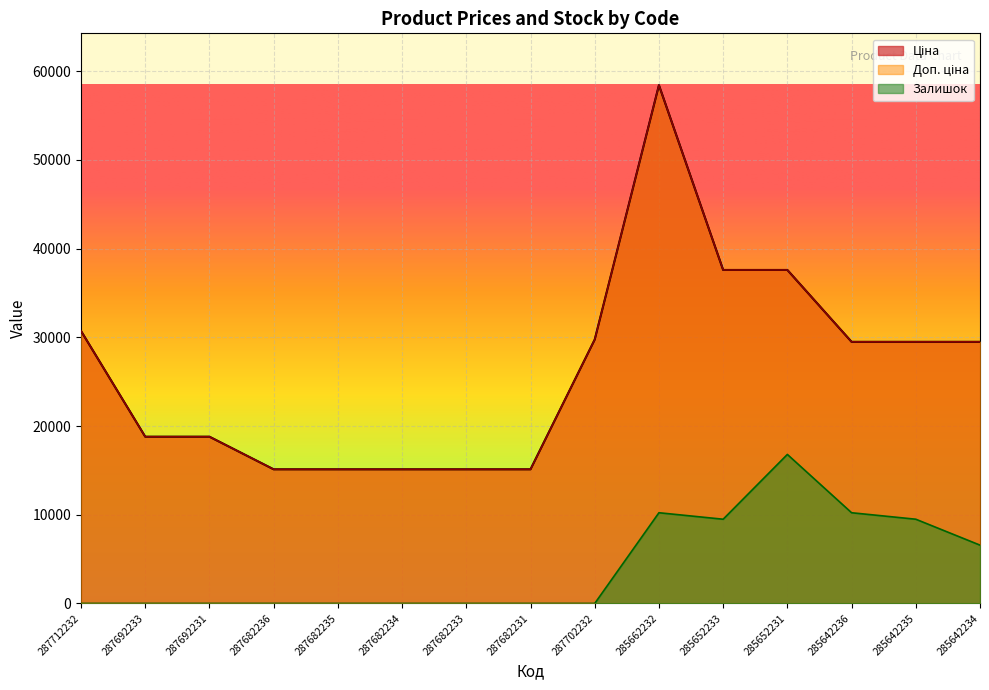

What value does the Доп. ціна series have at 287702232?

29747.2